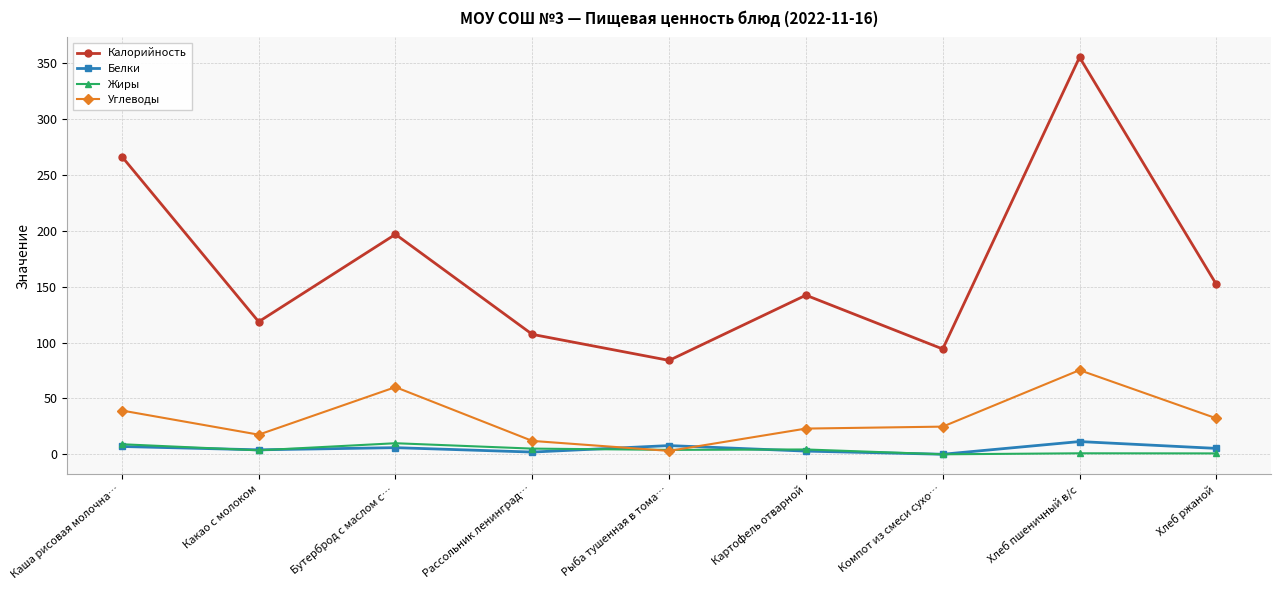

At which category does Калорийность reach its first local peak?

Бутерброд с маслом с…